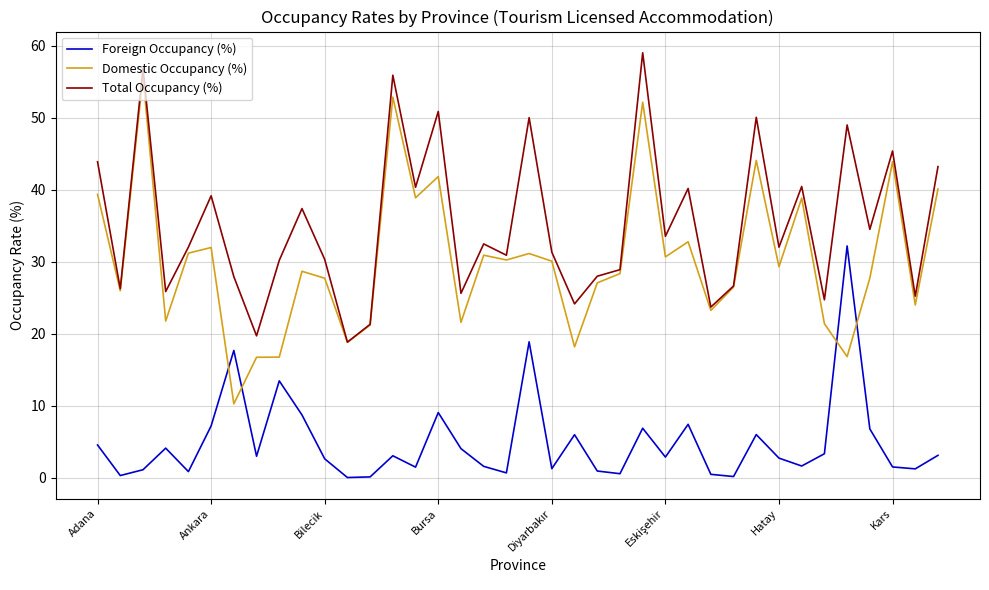

What is the sum of all Domestic Occupancy (%) values?

1149.0